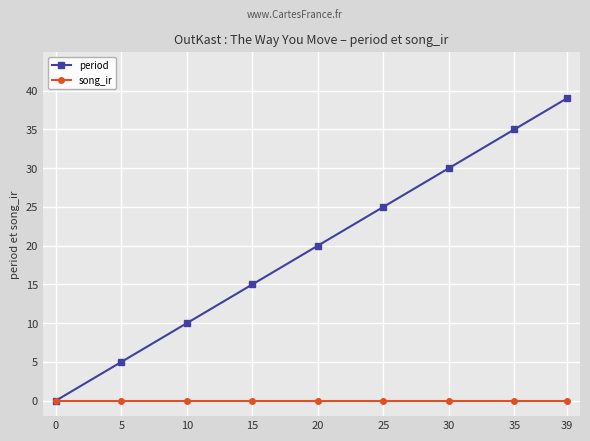

Rank the series at 5 from lowest to highest value.

song_ir, period